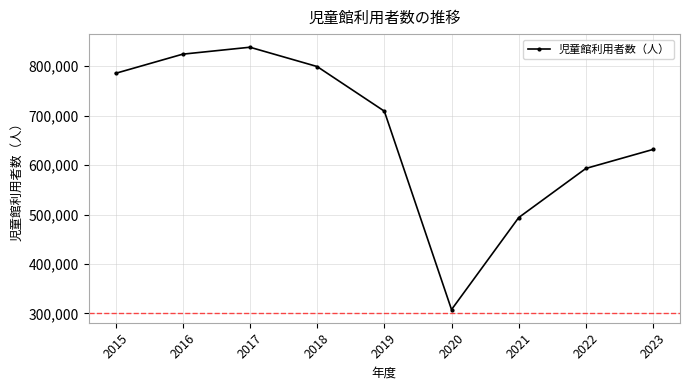

True or false: the data shows 230779 at 2017.

False